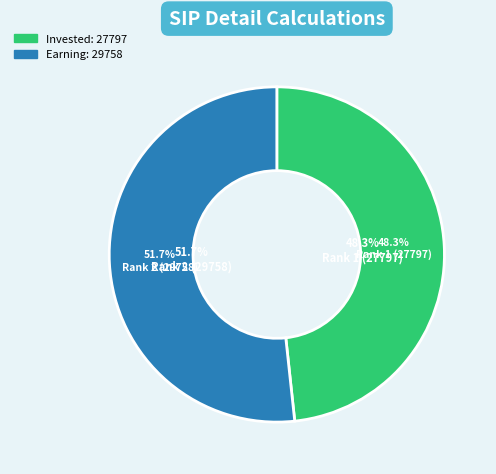

Count the number of slices in the pie.

2